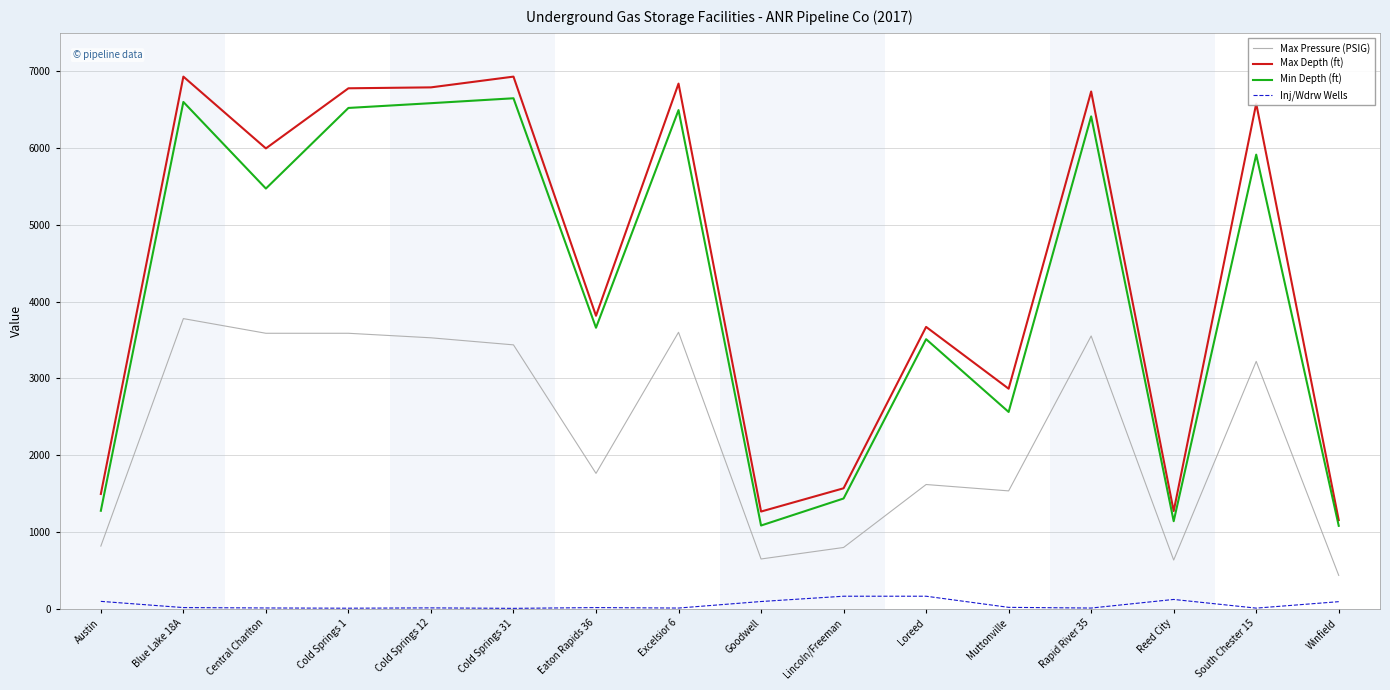

Is it true that Max Pressure (PSIG) equals 433 at Winfield?

True